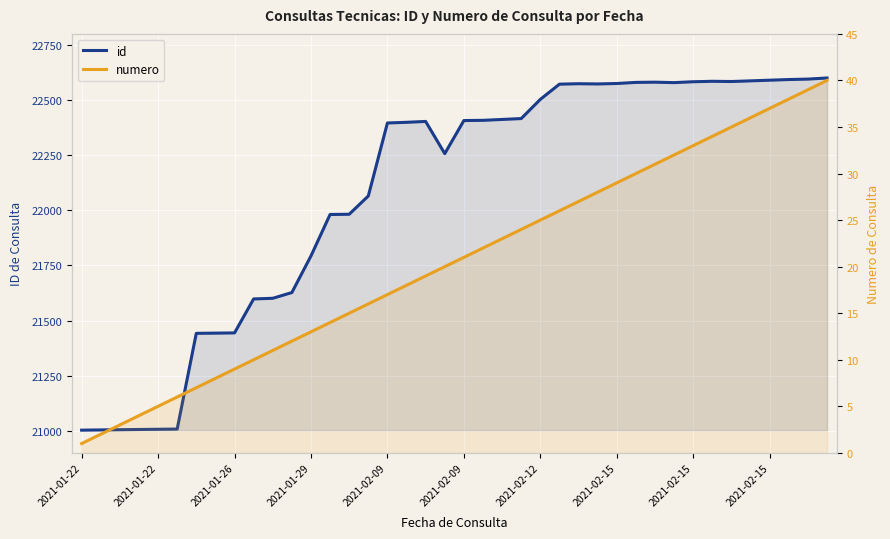

What is the value of the numero point at the 30th from the left?

30